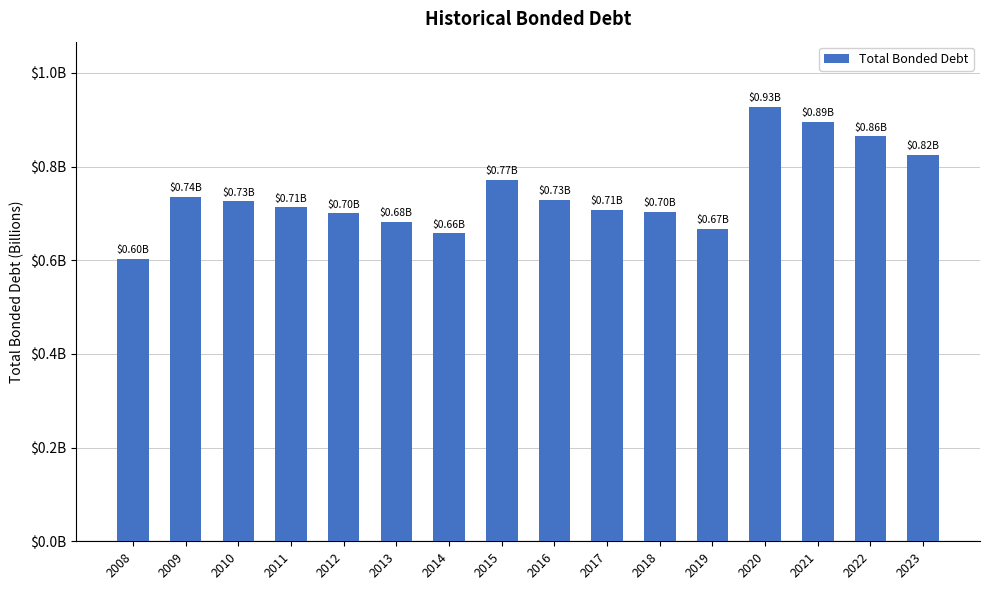

List the labels in order of value, smallest first.

2008, 2014, 2019, 2013, 2012, 2018, 2017, 2011, 2010, 2016, 2009, 2015, 2023, 2022, 2021, 2020